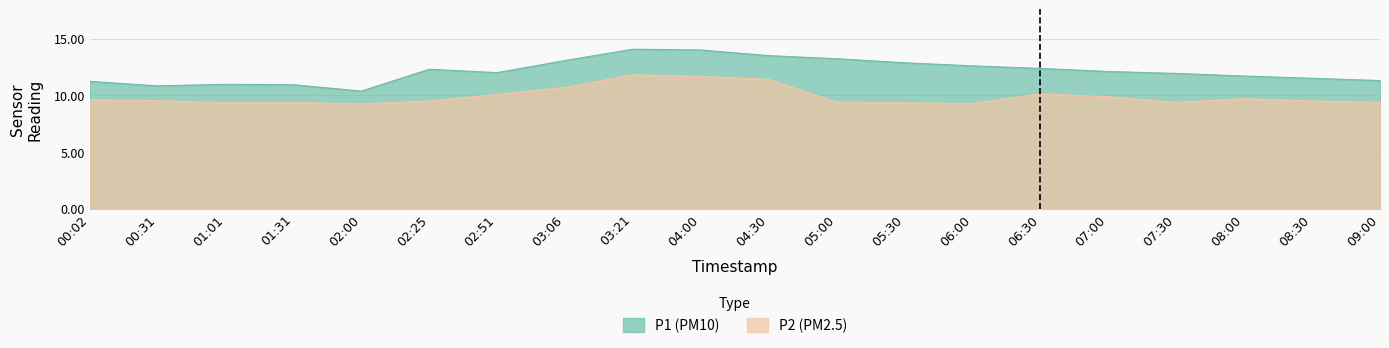

Read the P1 value at 02:51.

12.0